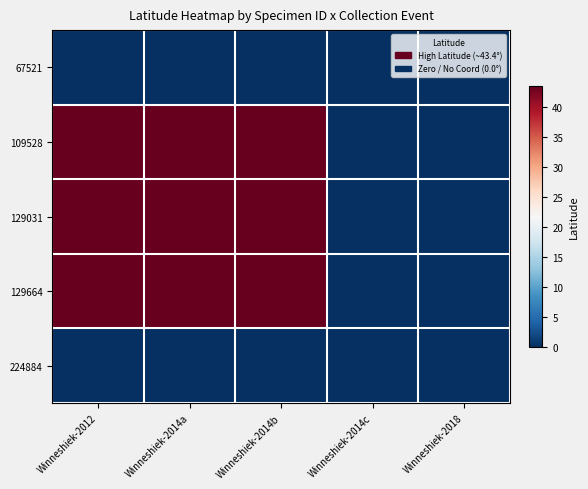

Which has a higher value, Winneshiek-2014b or Winneshiek-2014a?

Winneshiek-2014b